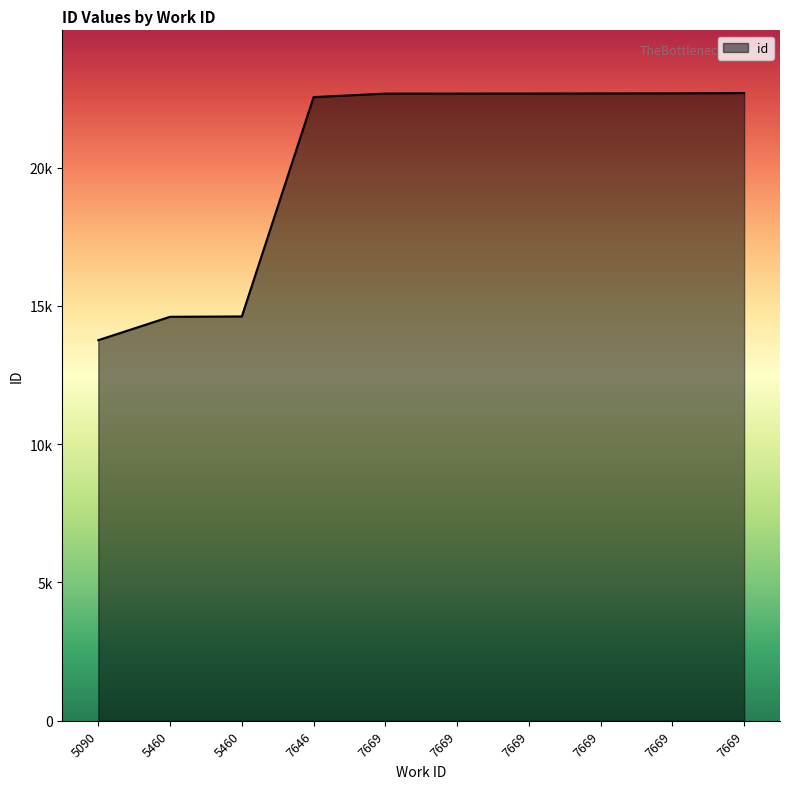

What is the greatest value displayed?

22691